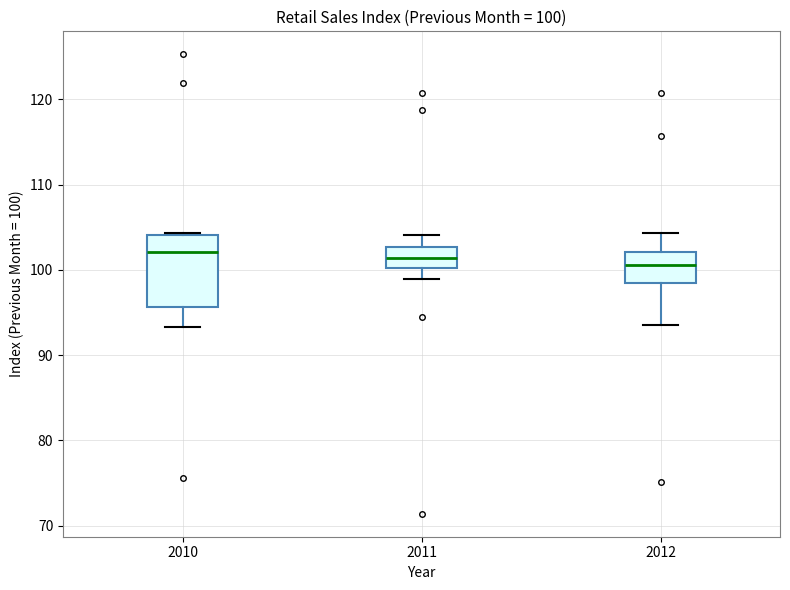

Comparing the boxes themselves (not the whiskers), which one is the tallest?

2010